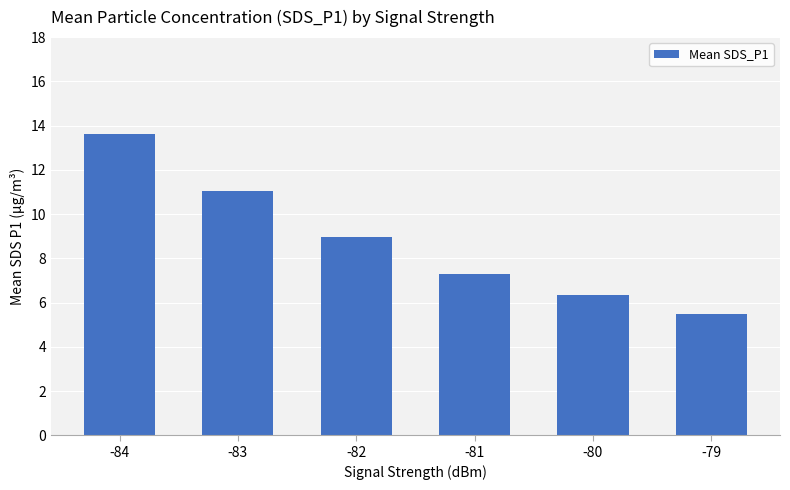

What is the value of the 1st bar from the left?

13.6